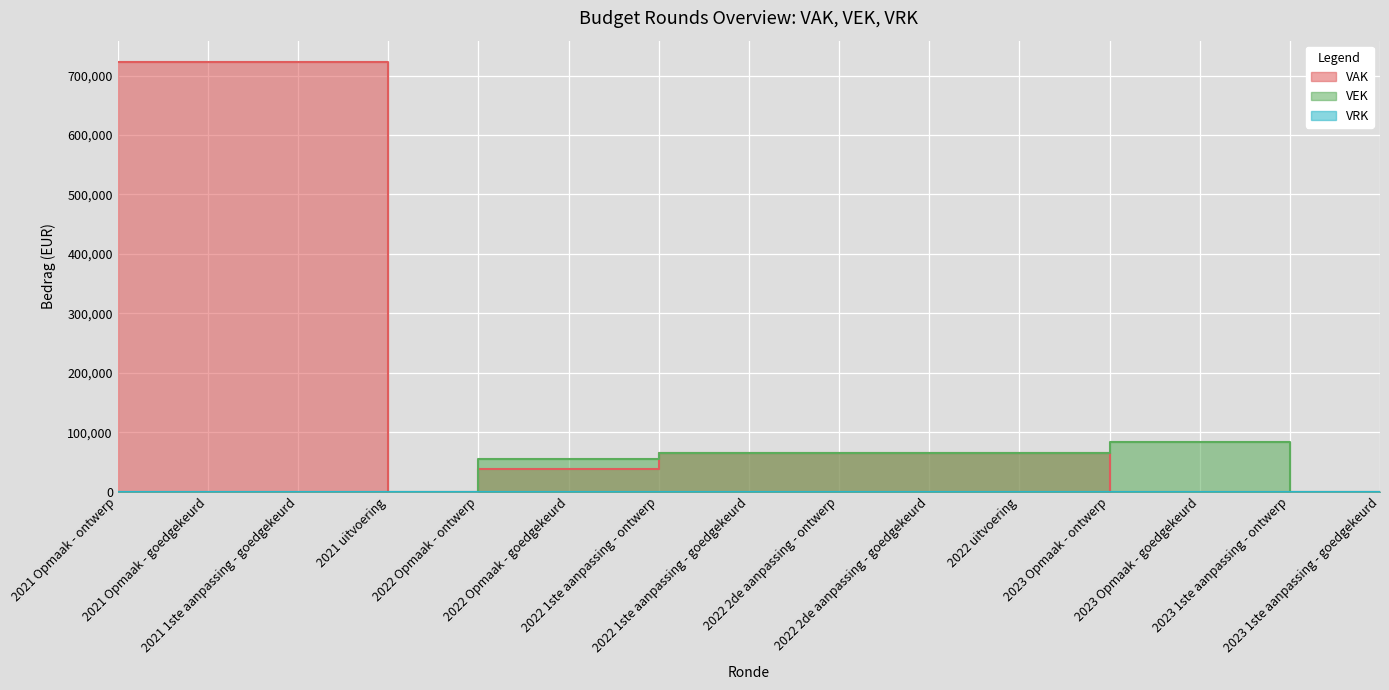

True or false: VEK has a value of 55154 at 2022 Opmaak - goedgekeurd.

True